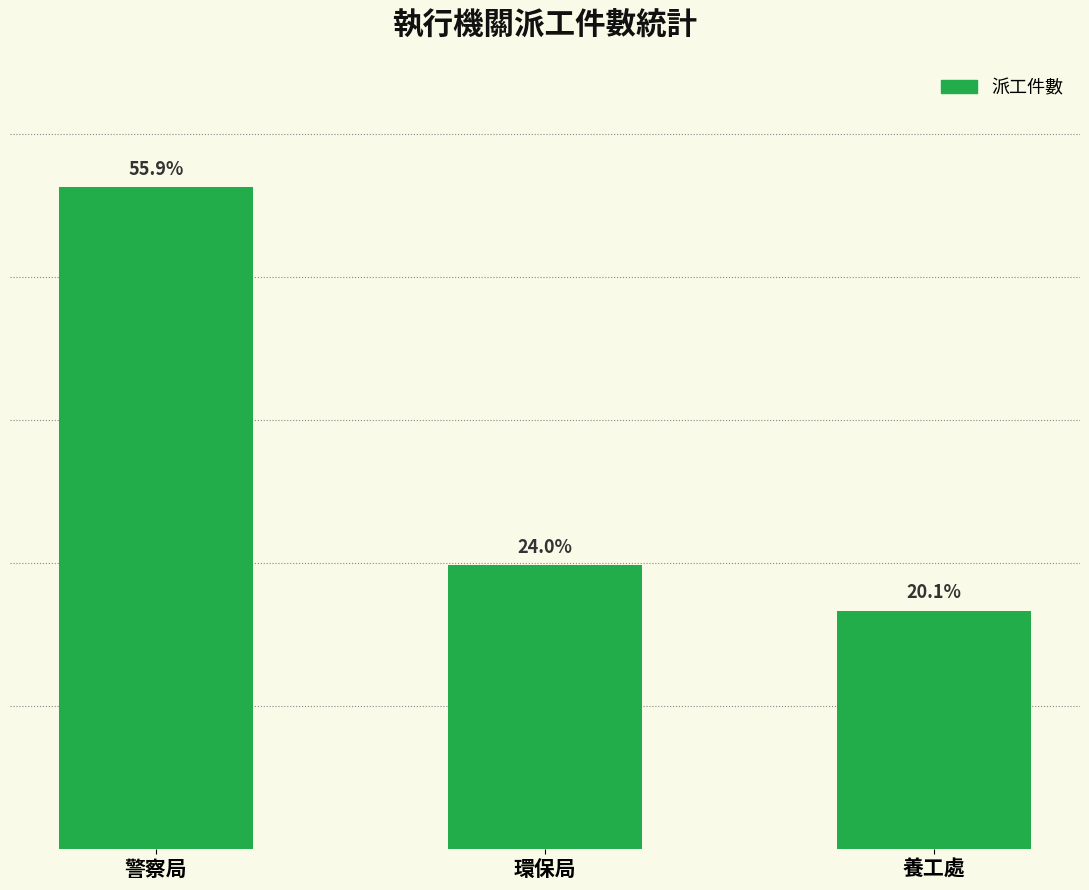

Approximately how many times larger is the value at 警察局 compared to 環保局?

2.3